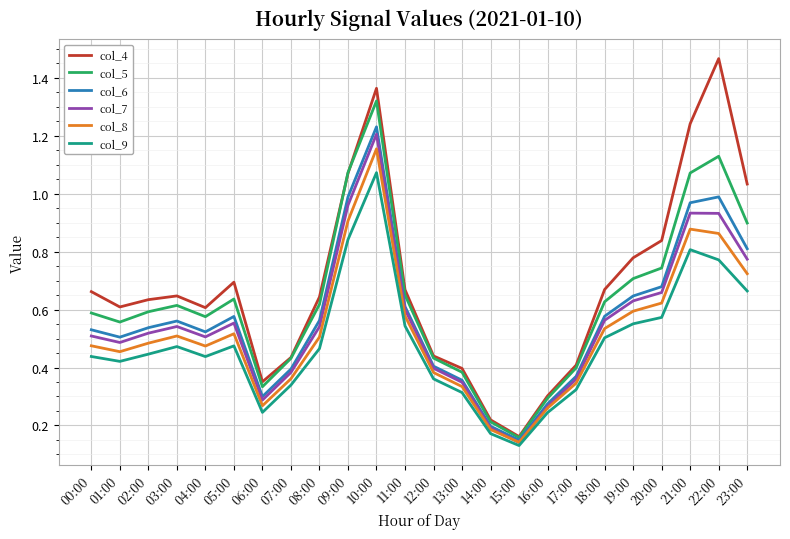

At how many categories does at least one series exceed 0?

24